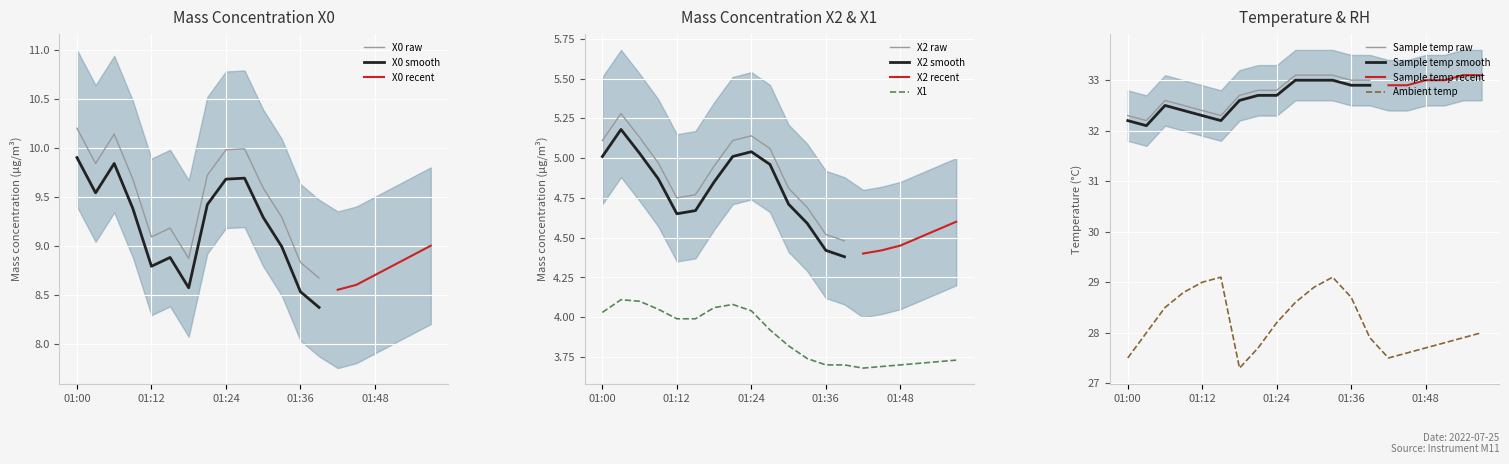

How many values in the Mass conc X0 (μg/m³) series are below 9?

8